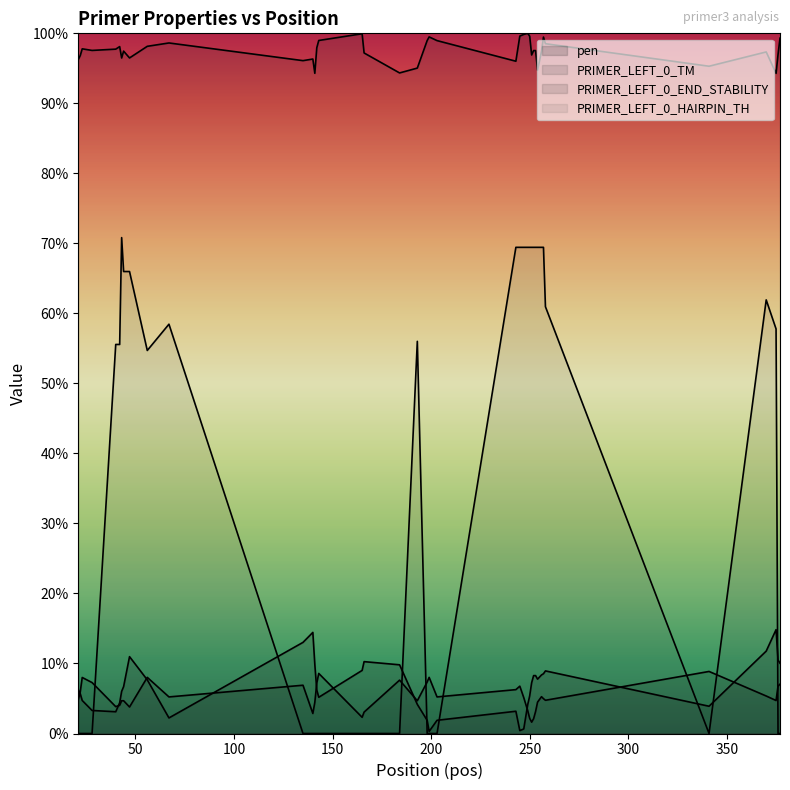

How many interior local valleys does the pen series have?

7